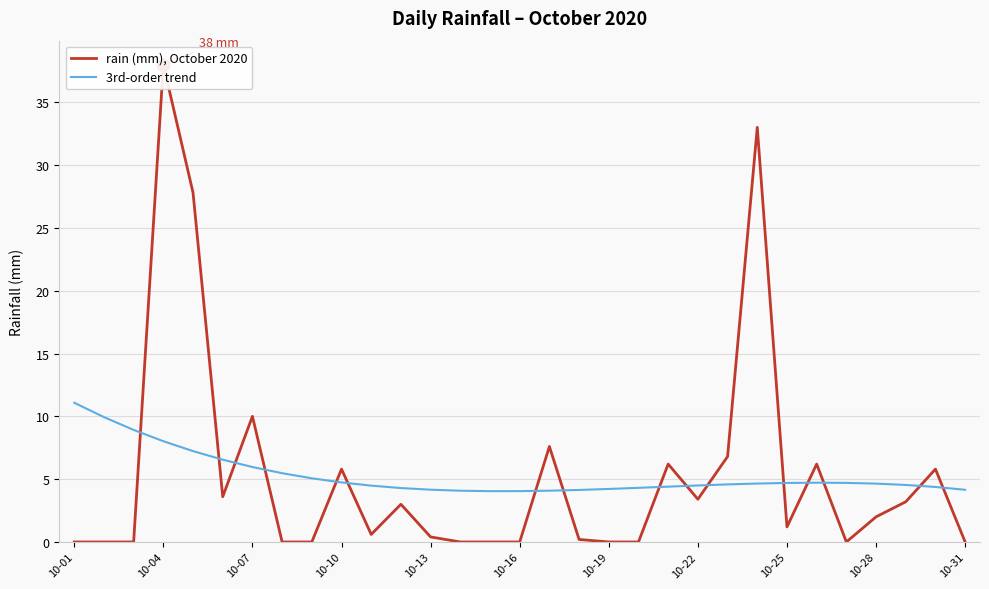

Reading left to right, extract all data points from this chart.

rain (mm), October 2020: 0.0	0.0	0.0	38.0	27.8	3.6	10.0	0.0	0.0	5.8	0.6	3.0	0.4	0.0	0.0	0.0	7.6	0.2	0.0	0.0	6.2	3.4	6.8	33.0	1.2	6.2	0.0	2.0	3.2	5.8	0.0
3rd-order trend: 11.1	9.9	8.9	8.0	7.2	6.5	6.0	5.5	5.1	4.7	4.5	4.3	4.2	4.1	4.0	4.0	4.1	4.1	4.2	4.3	4.4	4.5	4.6	4.7	4.7	4.7	4.7	4.6	4.5	4.4	4.2